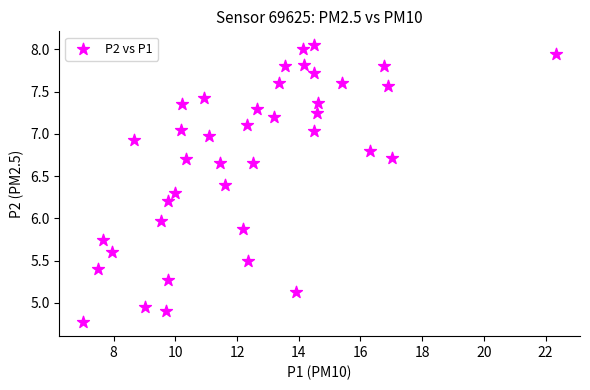

What is the range of Y values (max minus min)?

3.3